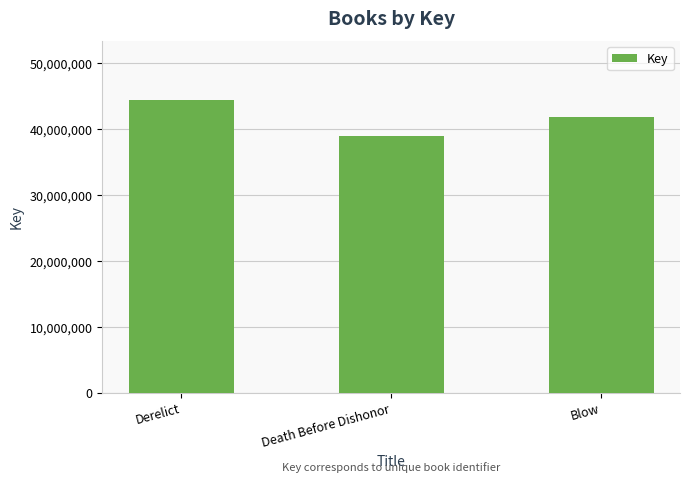

At which label does the data first exceed 41824688?

Derelict